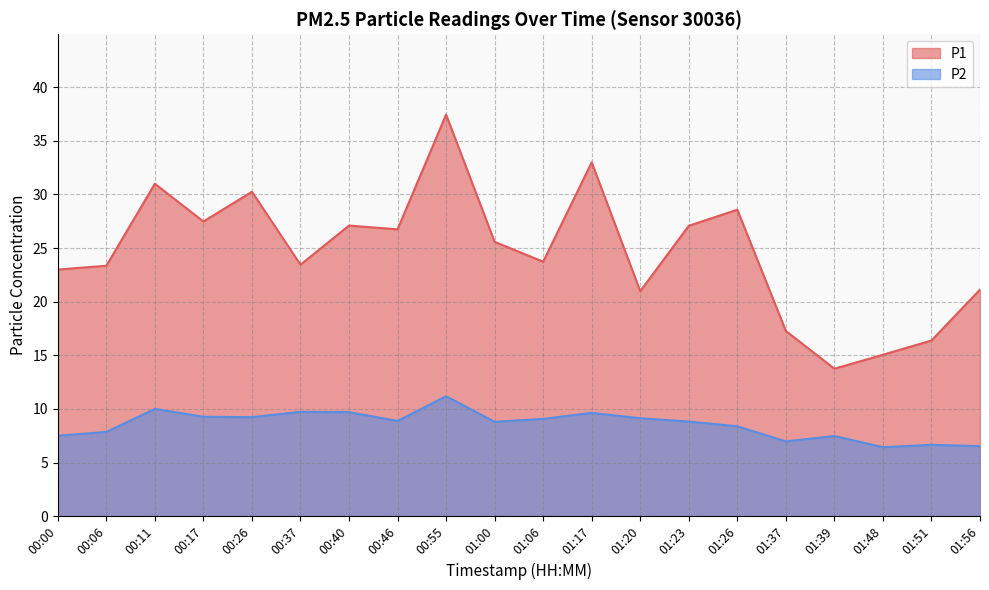

Rank the series by their average value, from highest to lowest.

P1, P2